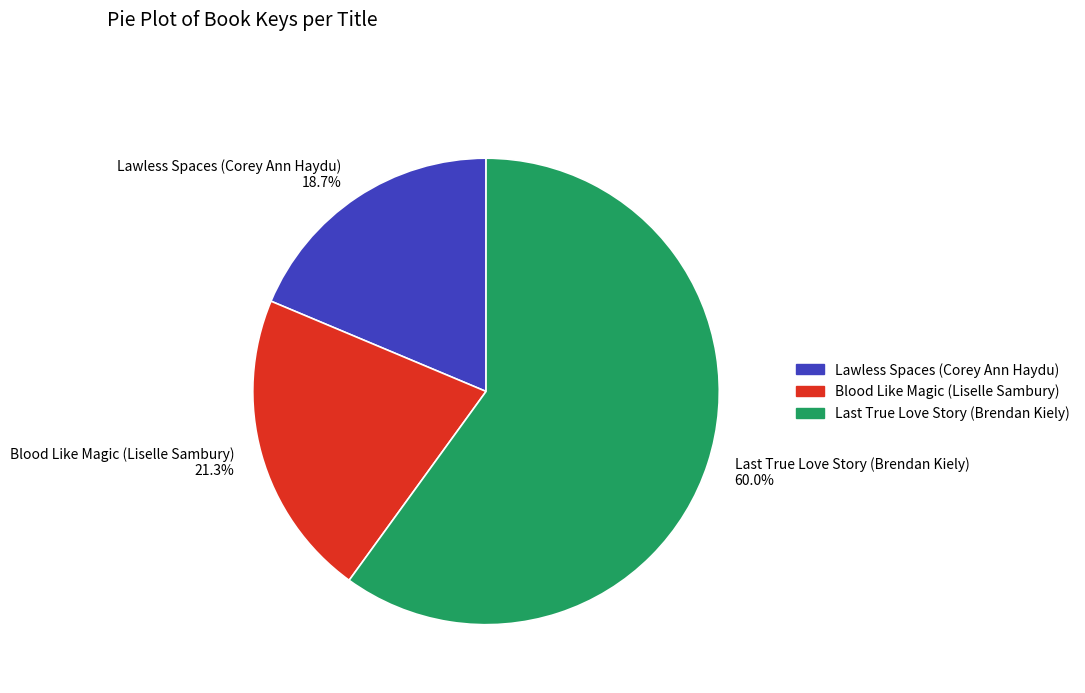

To the nearest percent, what portion does Blood Like Magic (Liselle Sambury) represent?

21%